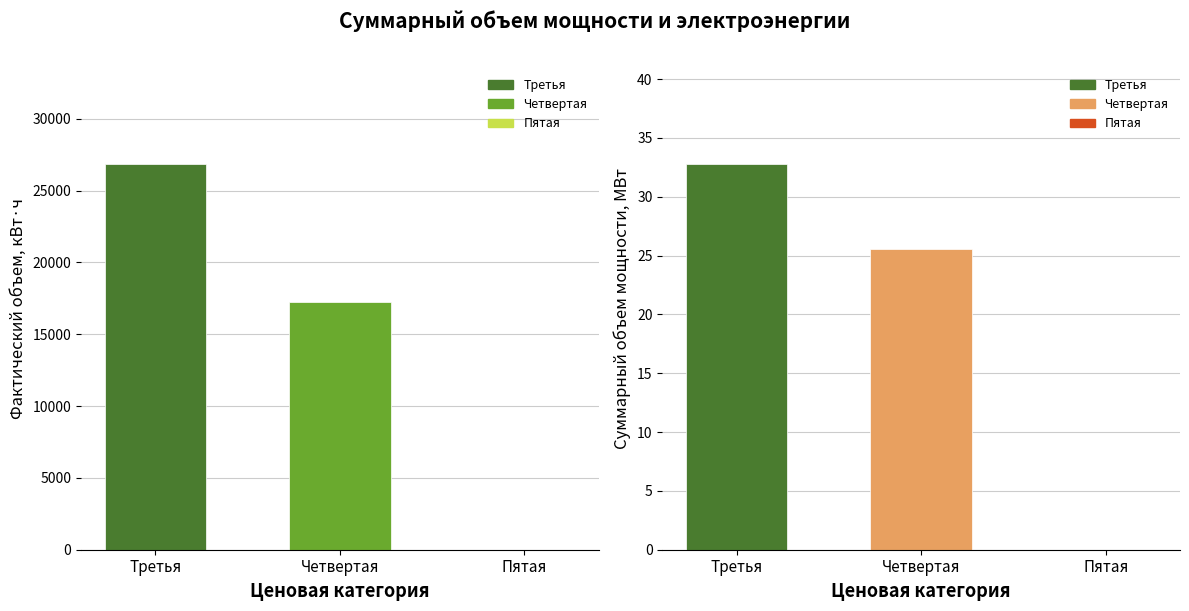

At which label does Фактический объем электроэнергии first exceed 17221?

Третья